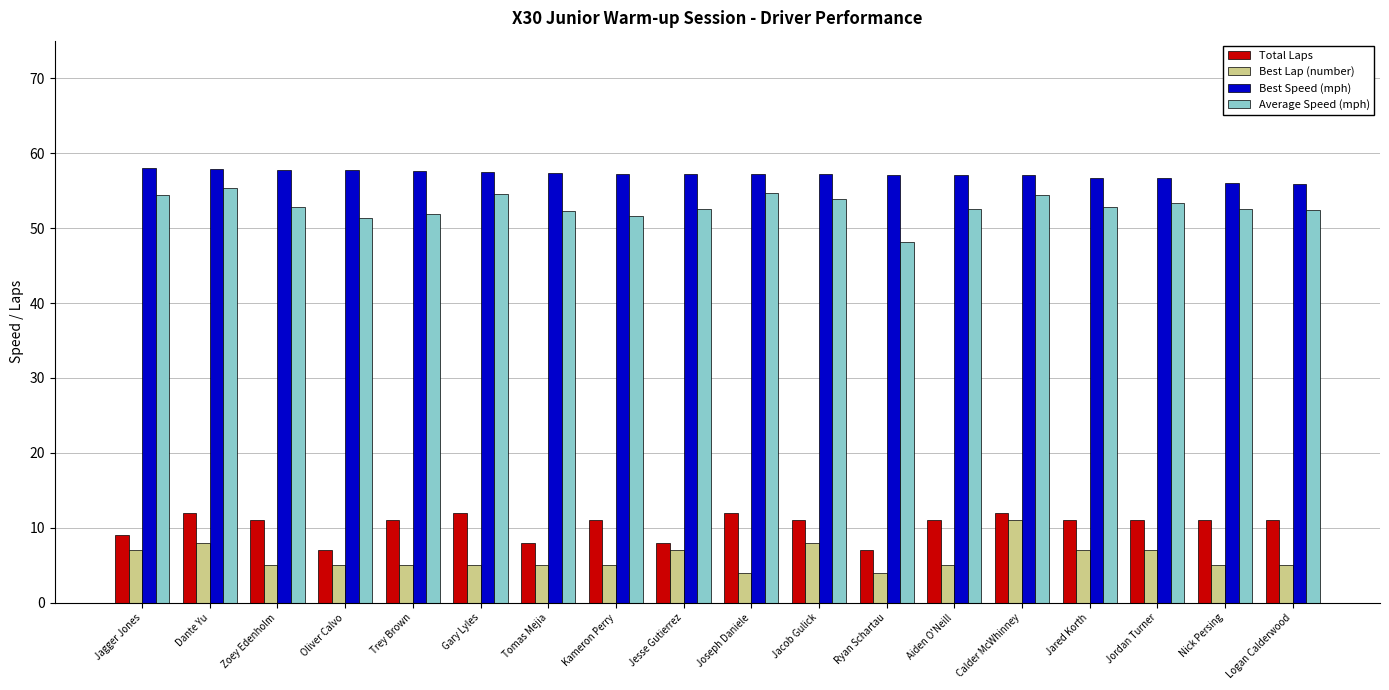

Which series has the largest total across all categories?

Best Speed (mph)